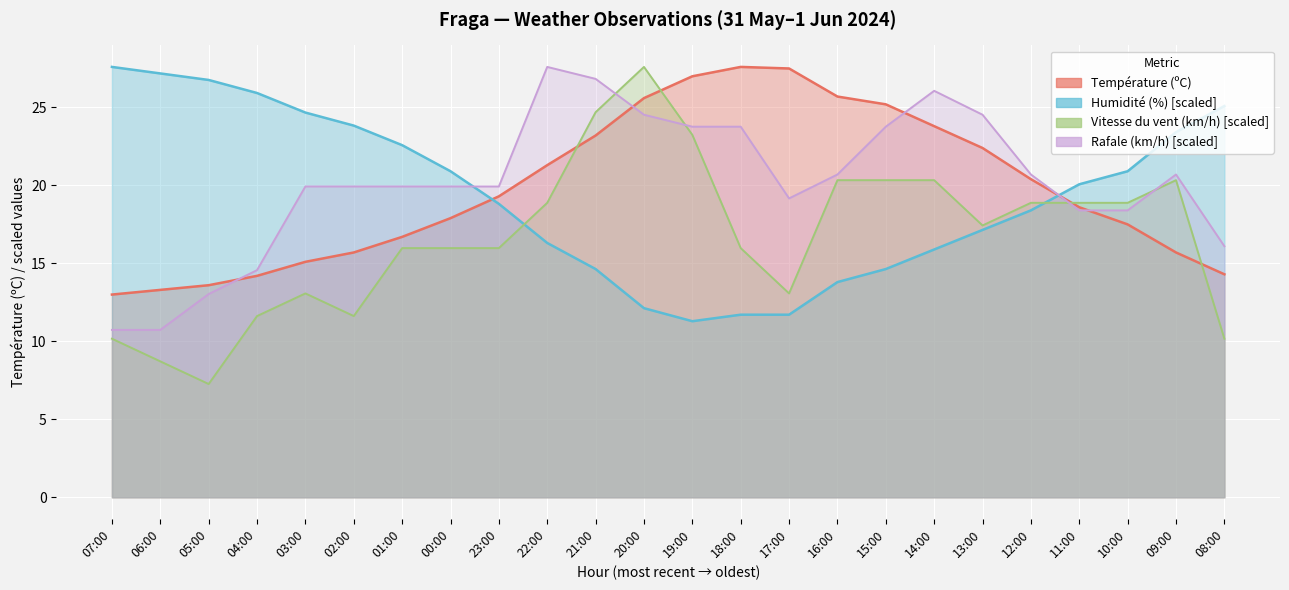

Reading right to left, transcribe all the data shown in this chart.

Température (ºC): 08:00=14.3	09:00=15.7	10:00=17.5	11:00=18.6	12:00=20.4	13:00=22.4	14:00=23.8	15:00=25.2	16:00=25.7	17:00=27.5	18:00=27.6	19:00=27.0	20:00=25.6	21:00=23.2	22:00=21.3	23:00=19.3	00:00=17.9	01:00=16.7	02:00=15.7	03:00=15.1	04:00=14.2	05:00=13.6	06:00=13.3	07:00=13.0
Humidité (%): 08:00=25.1	09:00=23.4	10:00=20.9	11:00=20.1	12:00=18.4	13:00=17.1	14:00=15.9	15:00=14.6	16:00=13.8	17:00=11.7	18:00=11.7	19:00=11.3	20:00=12.1	21:00=14.6	22:00=16.3	23:00=18.8	00:00=20.9	01:00=22.6	02:00=23.8	03:00=24.7	04:00=25.9	05:00=26.8	06:00=27.2	07:00=27.6
Vitesse du vent (km/h): 08:00=10.2	09:00=20.3	10:00=18.9	11:00=18.9	12:00=18.9	13:00=17.4	14:00=20.3	15:00=20.3	16:00=20.3	17:00=13.1	18:00=16.0	19:00=23.2	20:00=27.6	21:00=24.7	22:00=18.9	23:00=16.0	00:00=16.0	01:00=16.0	02:00=11.6	03:00=13.1	04:00=11.6	05:00=7.3	06:00=8.7	07:00=10.2
Rafale (km/h): 08:00=16.1	09:00=20.7	10:00=18.4	11:00=18.4	12:00=20.7	13:00=24.5	14:00=26.1	15:00=23.8	16:00=20.7	17:00=19.2	18:00=23.8	19:00=23.8	20:00=24.5	21:00=26.8	22:00=27.6	23:00=19.9	00:00=19.9	01:00=19.9	02:00=19.9	03:00=19.9	04:00=14.6	05:00=13.0	06:00=10.7	07:00=10.7